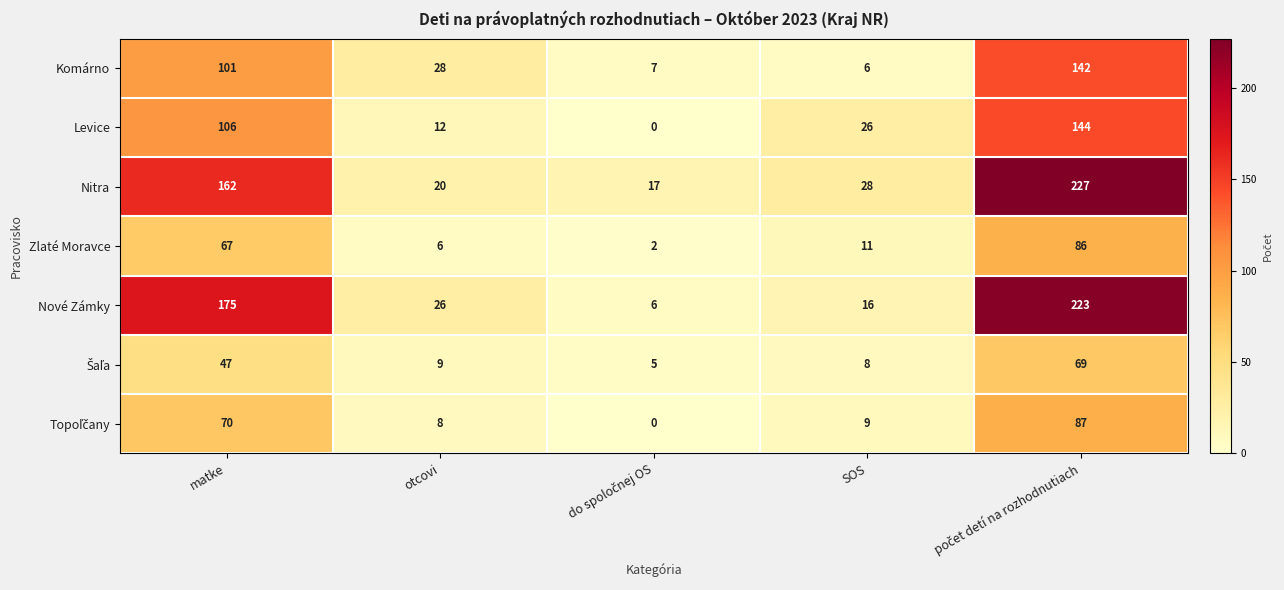

What is the maximum value for Levice?

144